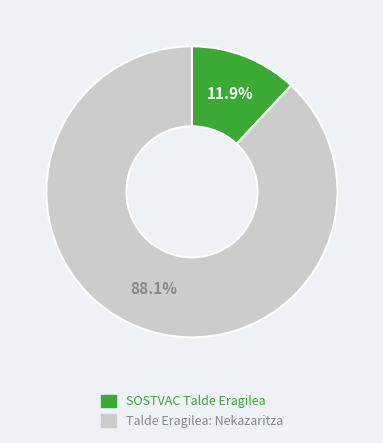

Which slice is the smallest?

SOSTVAC Talde Eragilea